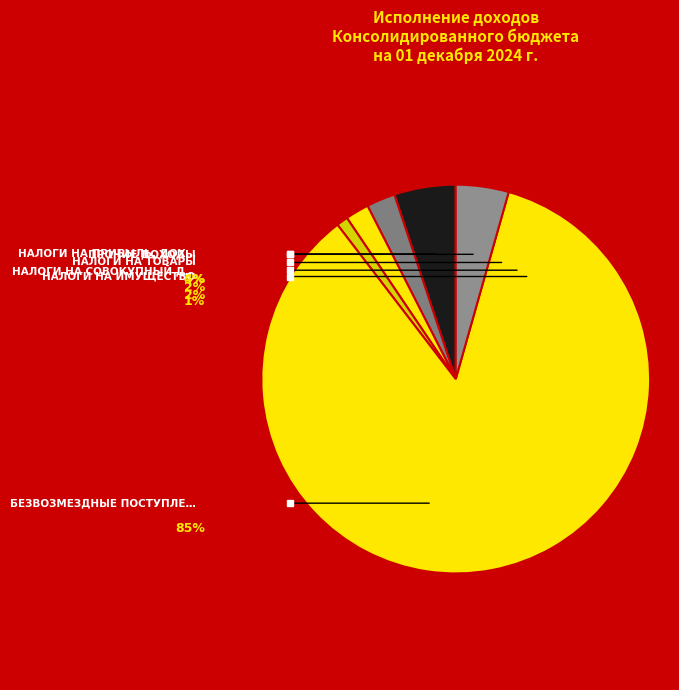

To the nearest percent, what is the difference between the ПРОЧИЕ ДОХОДЫ and БЕЗВОЗМЕЗДНЫЕ ПОСТУПЛЕНИЯ slice percentages?

81%